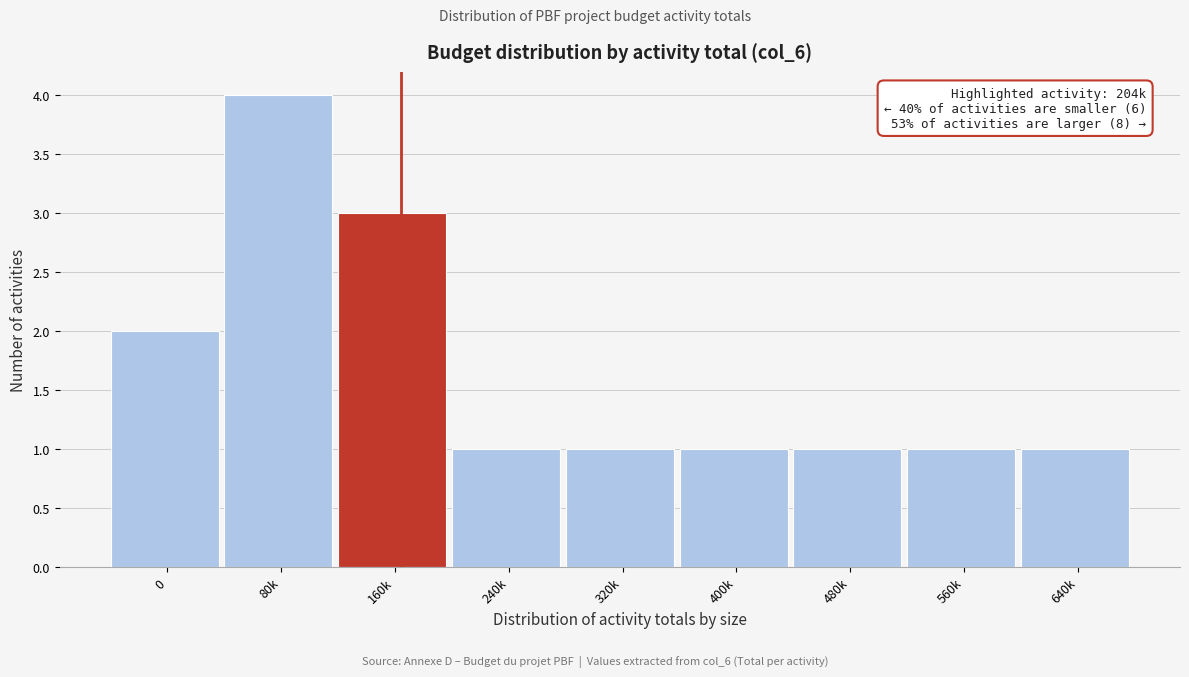

Reading right to left, what are all the values shown in this chart?

1	1	1	1	1	1	3	4	2